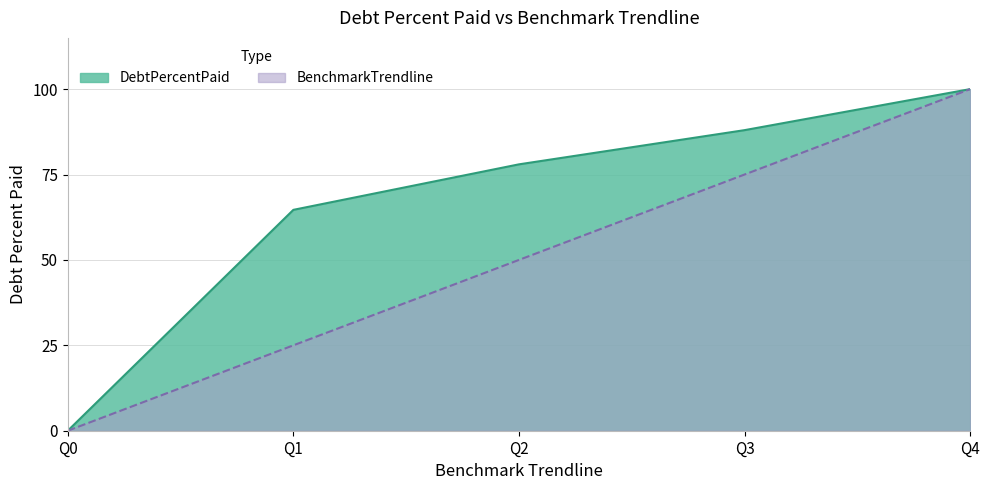

Reading left to right, what are all the values shown in this chart?

DebtPercentPaid: 0.0	64.7	78.0	88.0	100.0
BenchmarkTrendline: 0.0	25.0	50.0	75.0	100.0